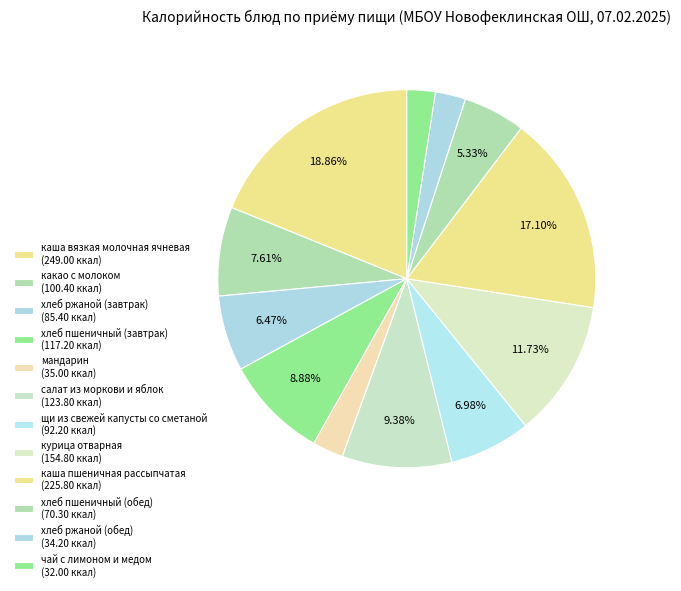

How many segments does this pie chart have?

12